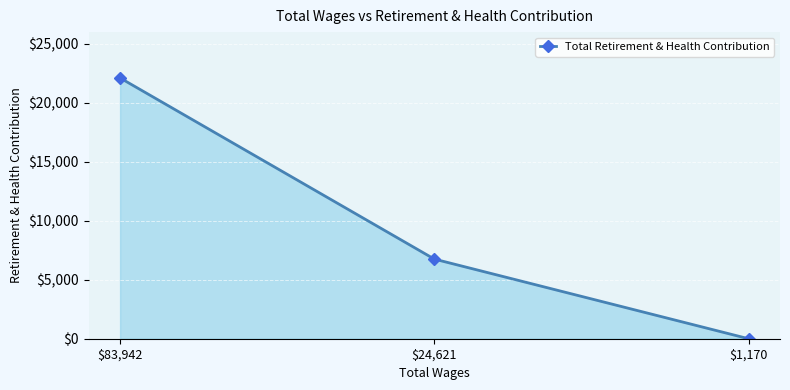

Which category has the lowest value across all series?

$1,170